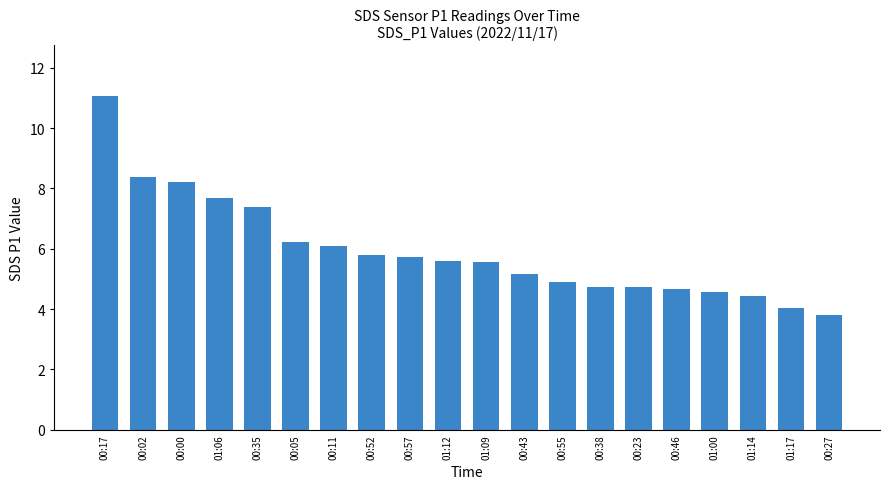

True or false: the data shows 2.0 at 00:02.

False